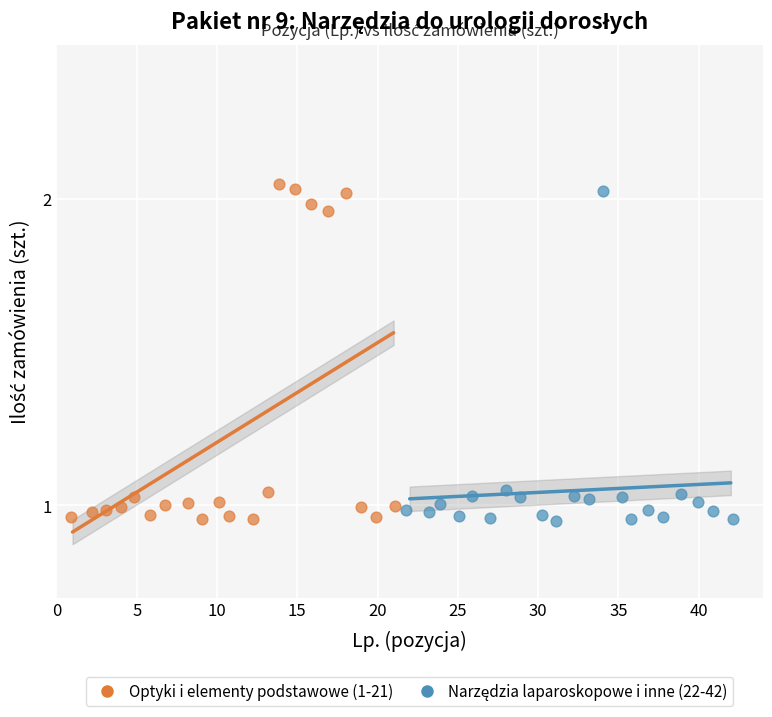

Which series reaches the maximum Y coordinate?

Optyki i elementy podstawowe (1-21)